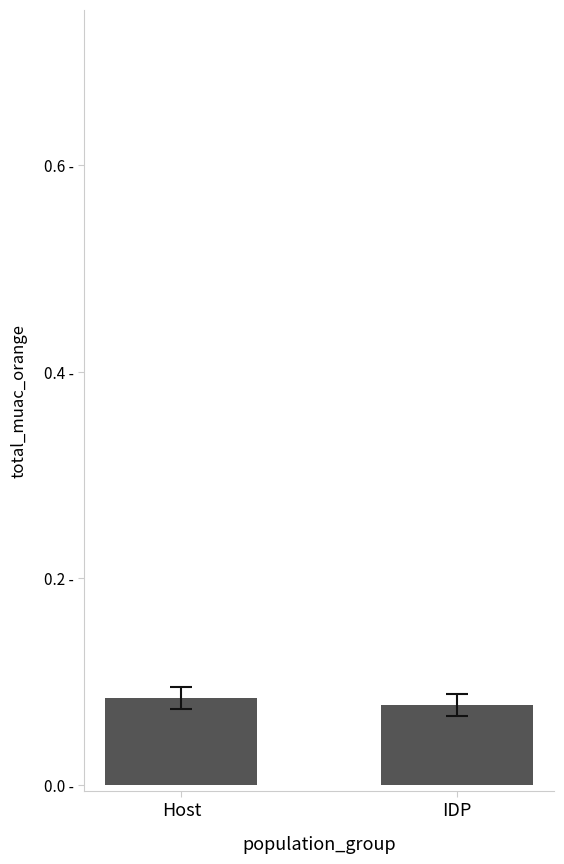

Are the bars horizontal?

No